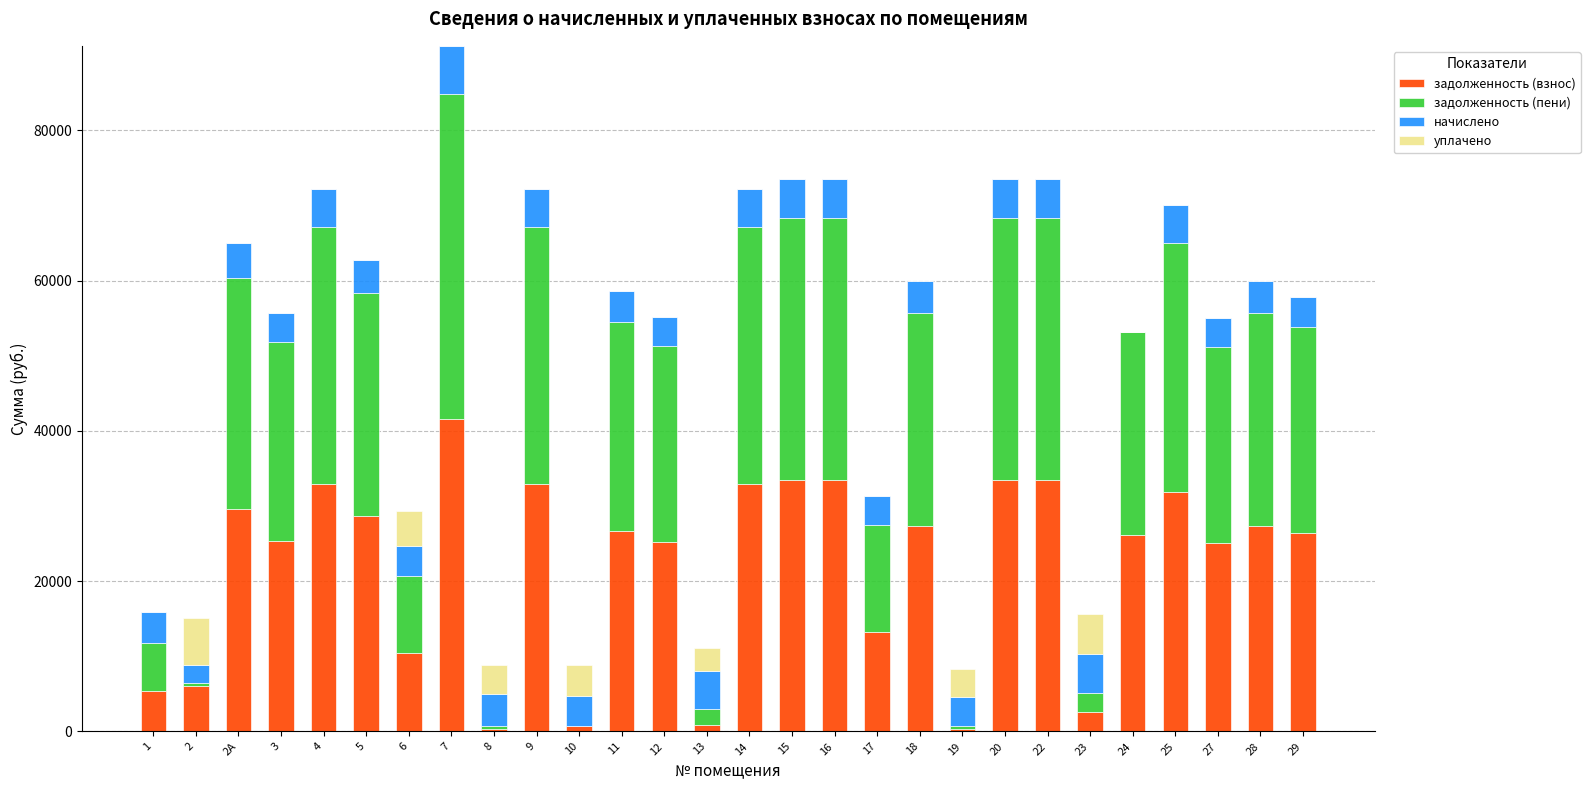

At which category is the sum across all series the highest?

7